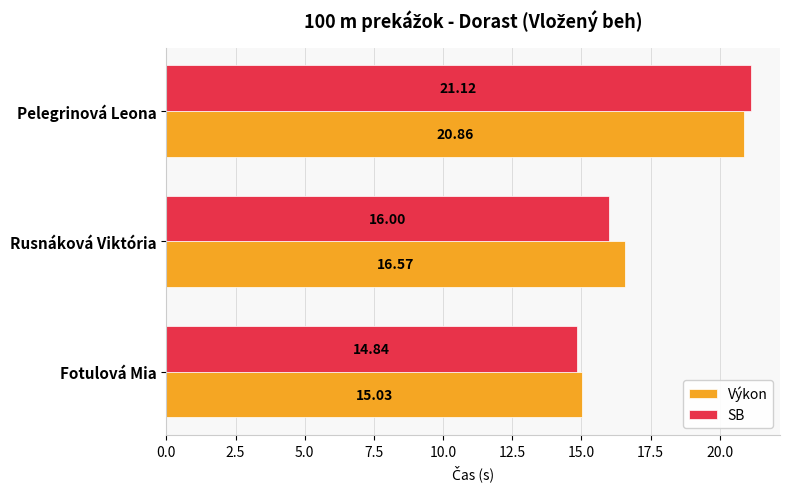

What are all the series names shown in the legend?

Výkon, SB